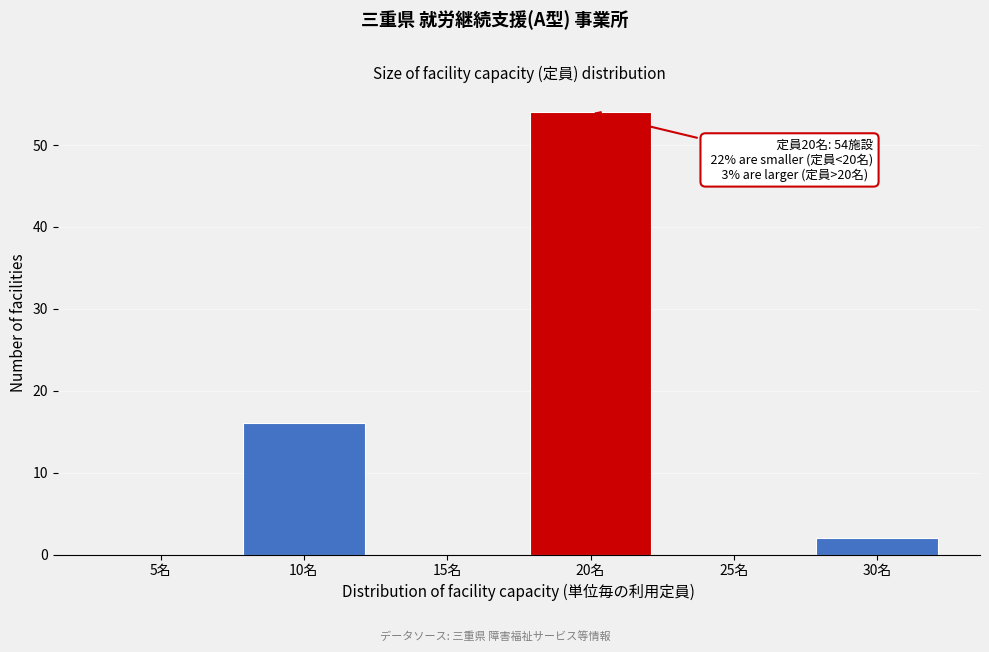

Reading left to right, what are all the values shown in this chart?

5名=0	10名=16	15名=0	20名=54	25名=0	30名=2